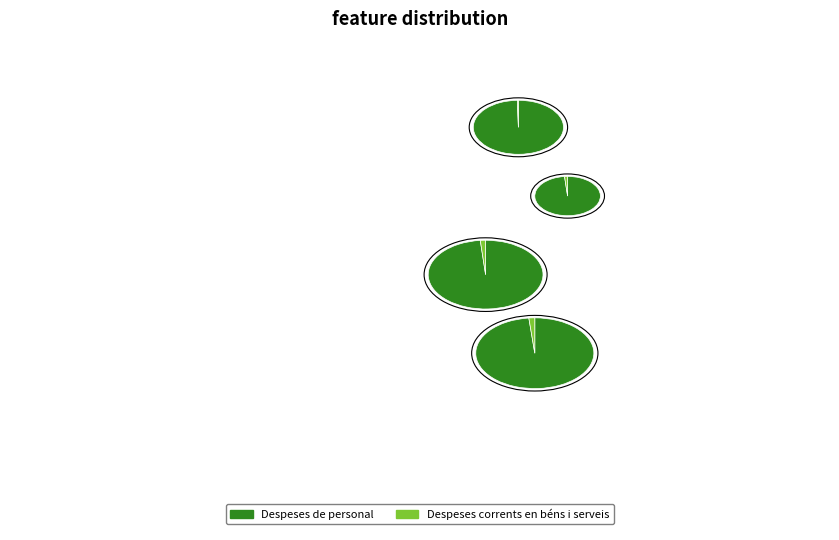

Which series has the widest spread of values?

Despeses de personal